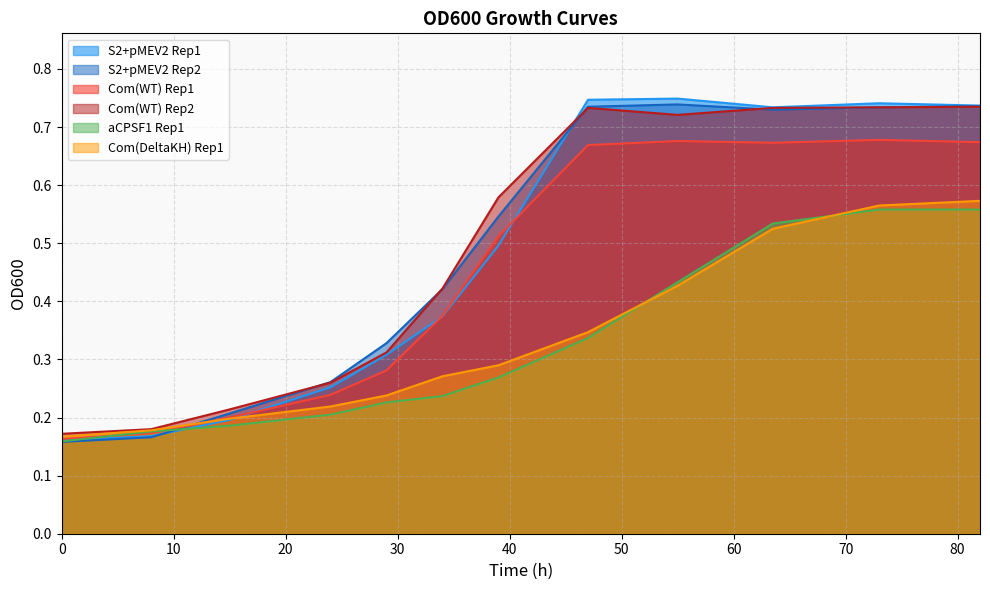

How many lines are shown in the chart?

6